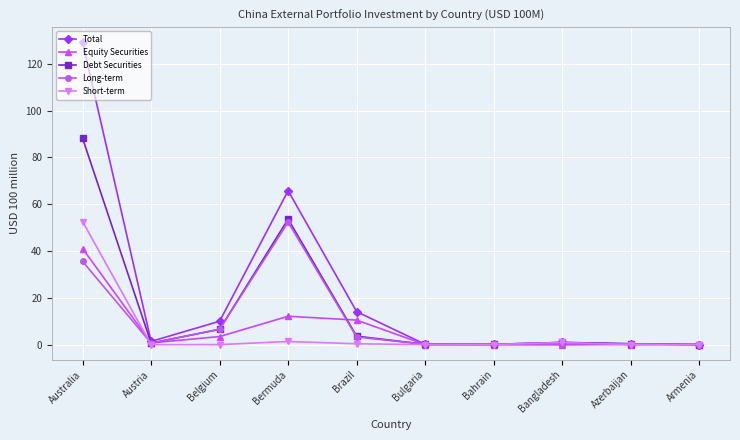

Where is the first local minimum for Debt Securities?

Austria